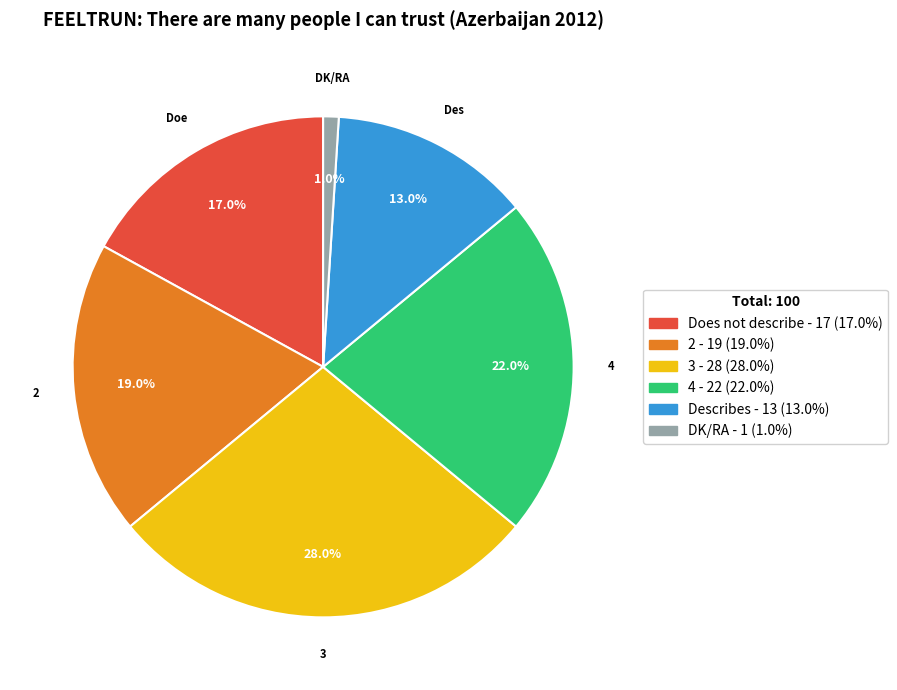

Which category has the biggest portion of the pie?

3